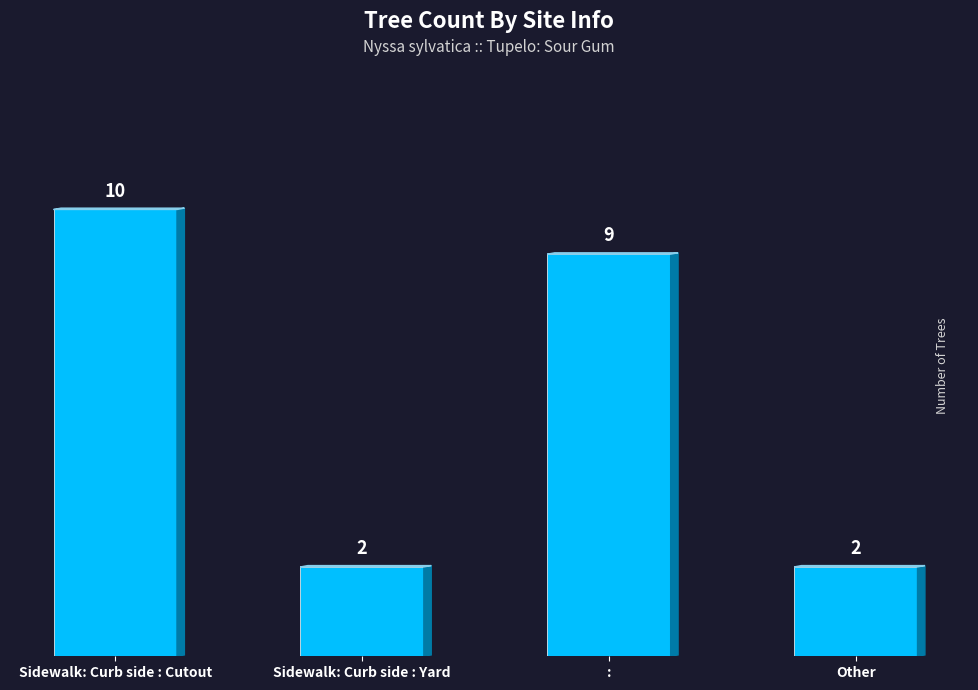

Reading left to right, extract all data points from this chart.

10	2	9	2